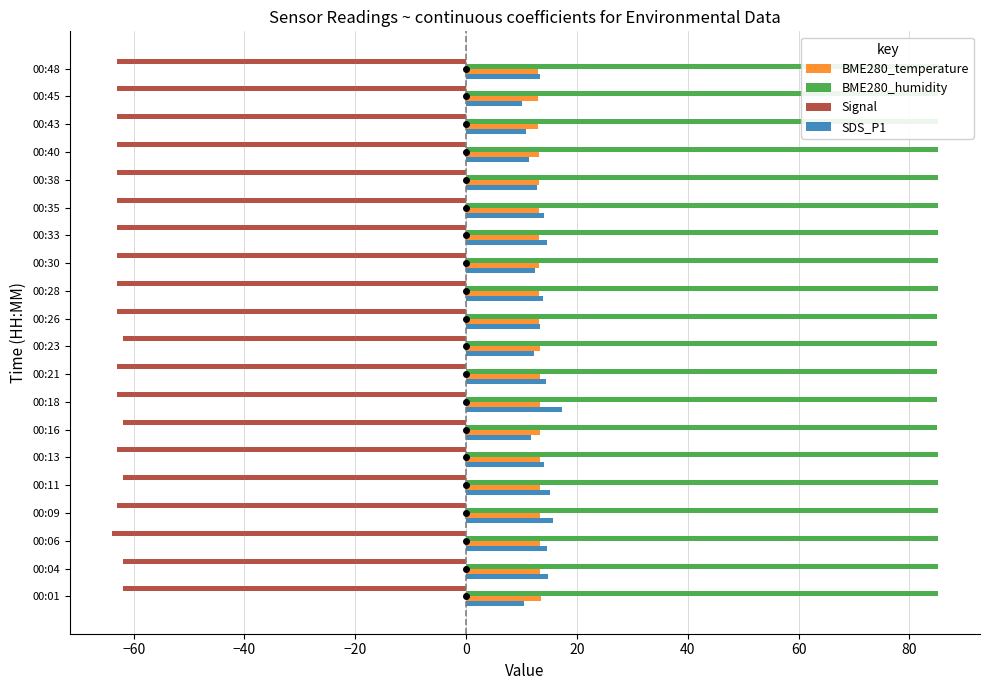

What is the spread (max minus min) of values at 00:16?

147.1